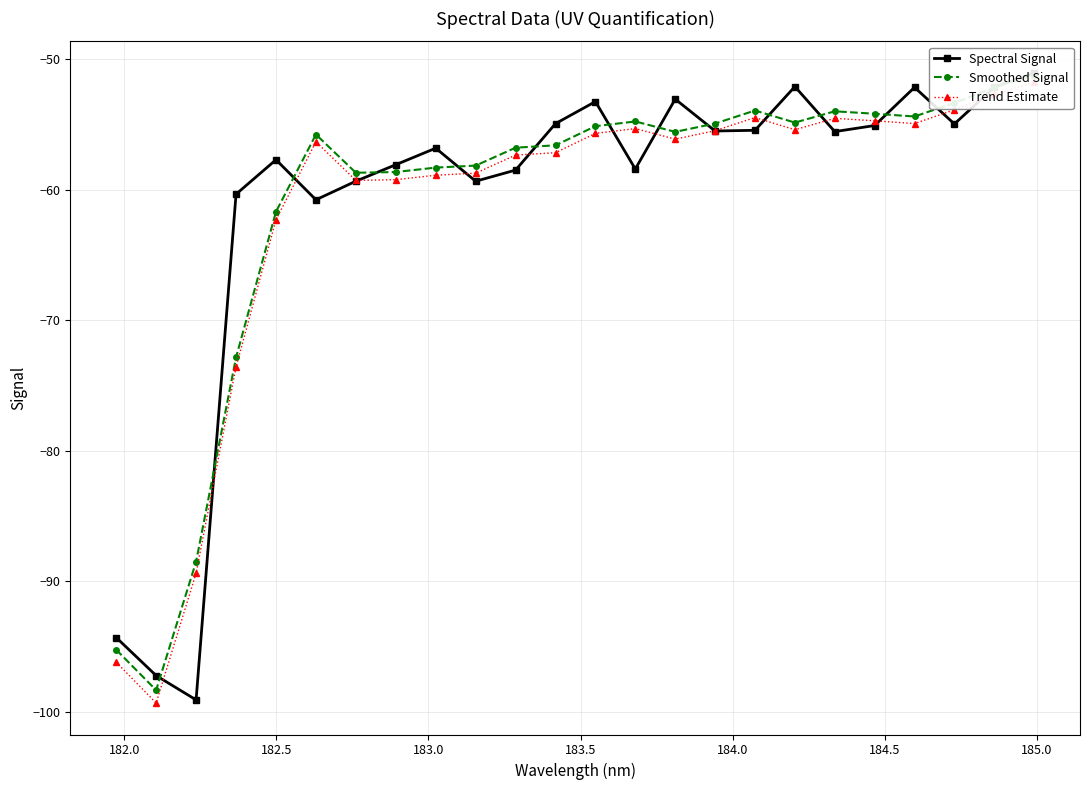

List the series in order of their overall mean, lowest first.

Trend Estimate, Smoothed Signal, Spectral Signal